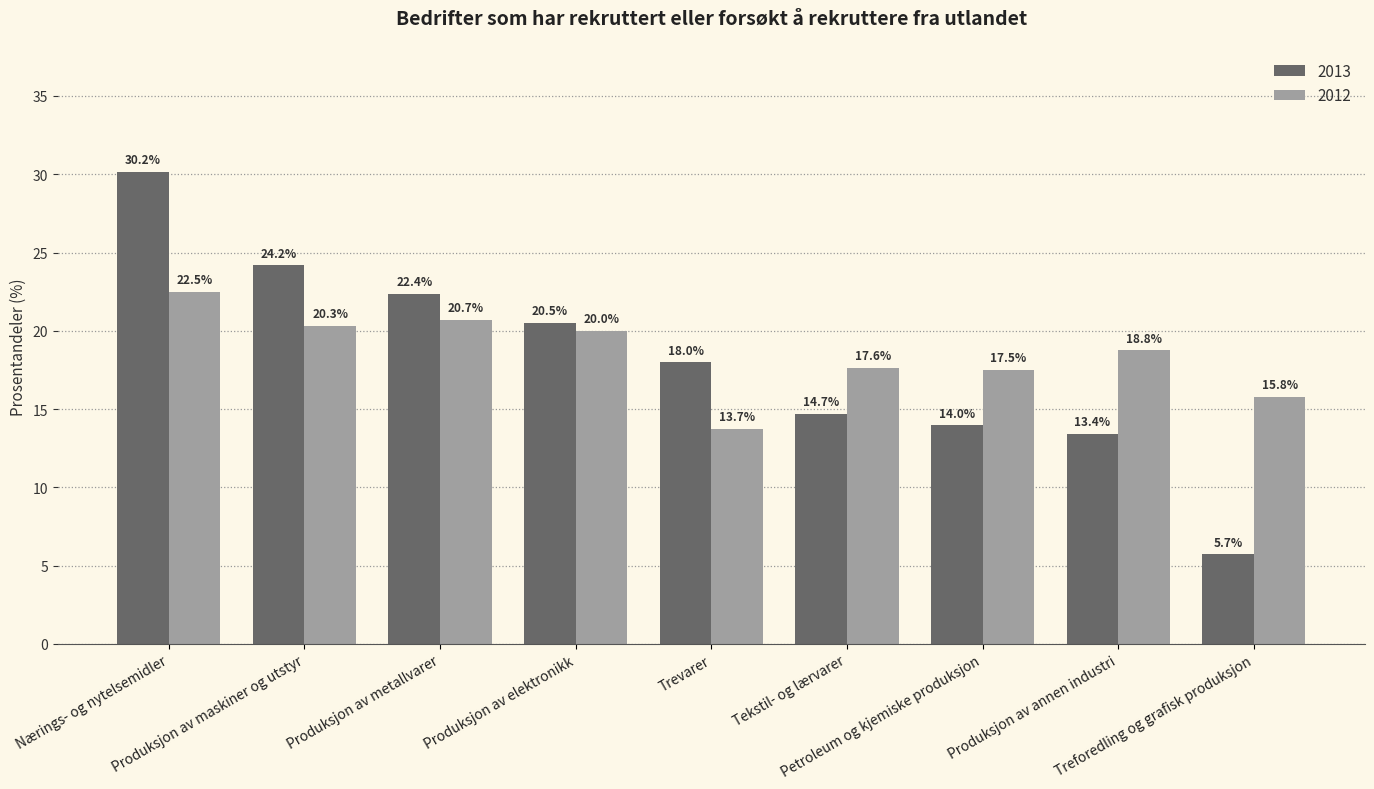

What is the maximum value shown in the chart?

30.2